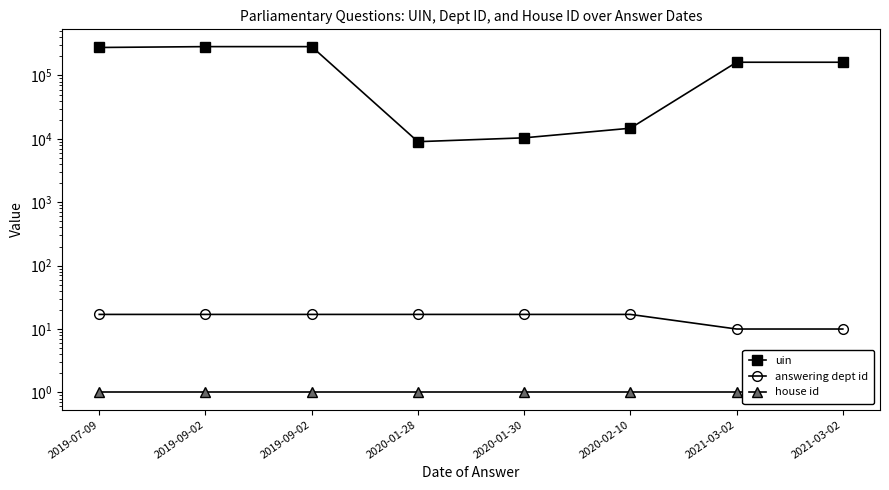

At which label is house id closest to 1?

2019-07-09